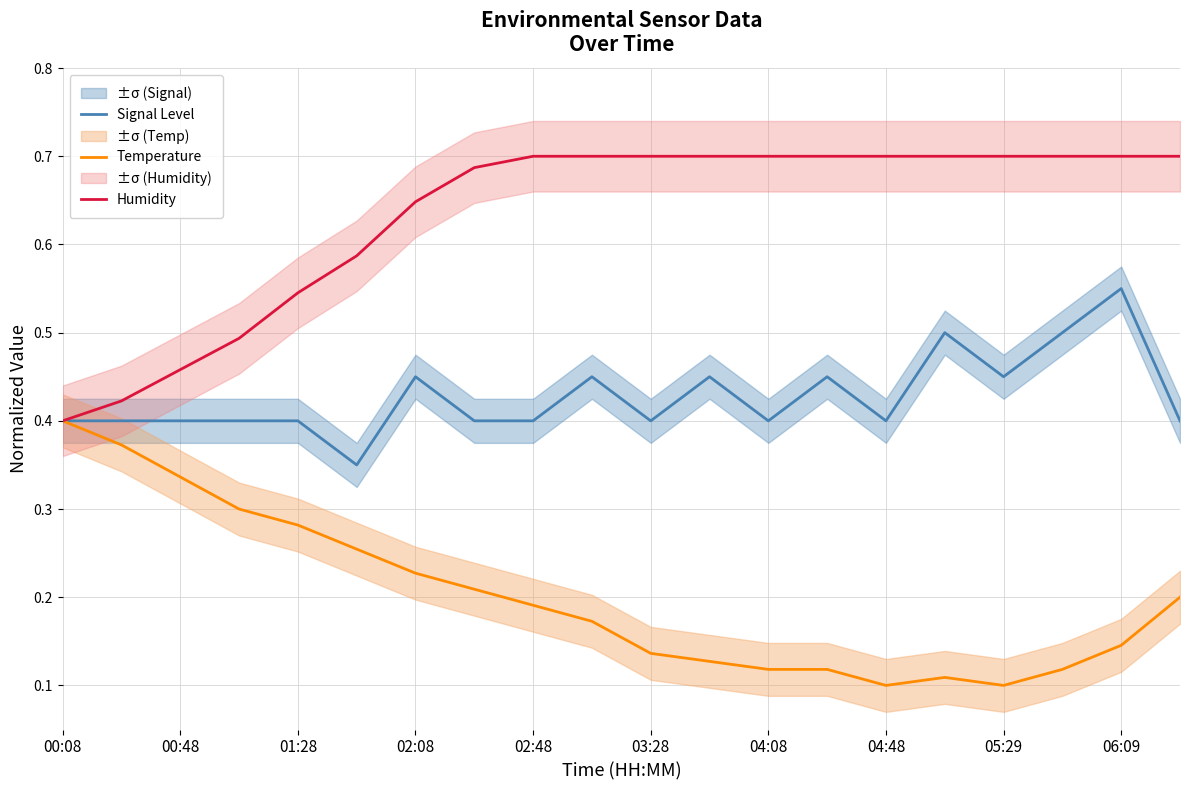

What is the minimum value for Signal Level?

0.3